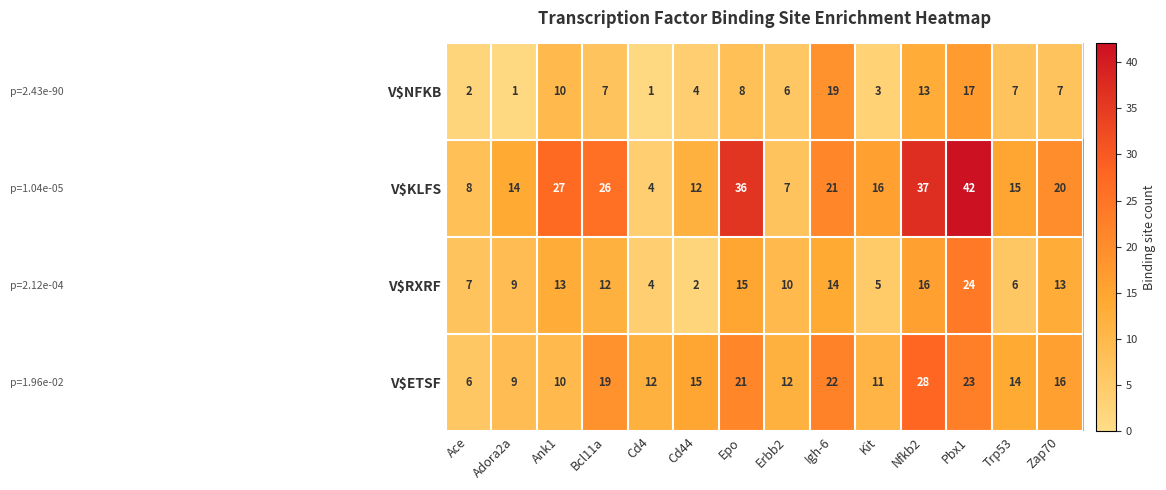

What is the difference between the second highest and second lowest values in the V$RXRF series?

12